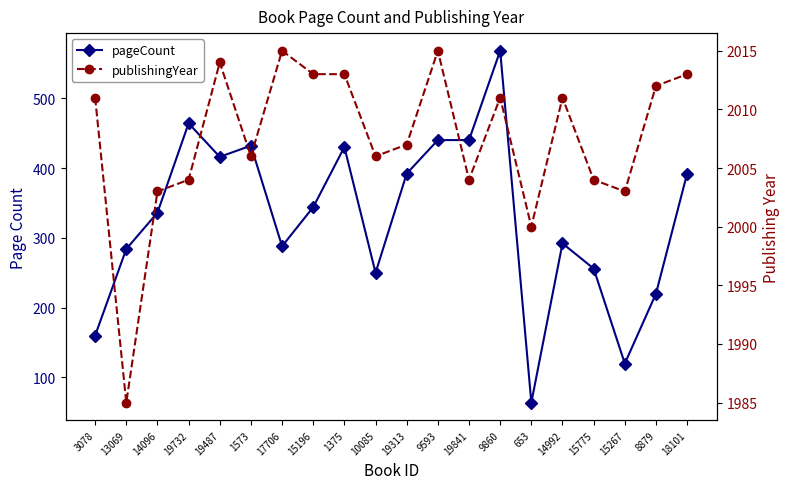

What is the label of the 8th point from the left?

15196